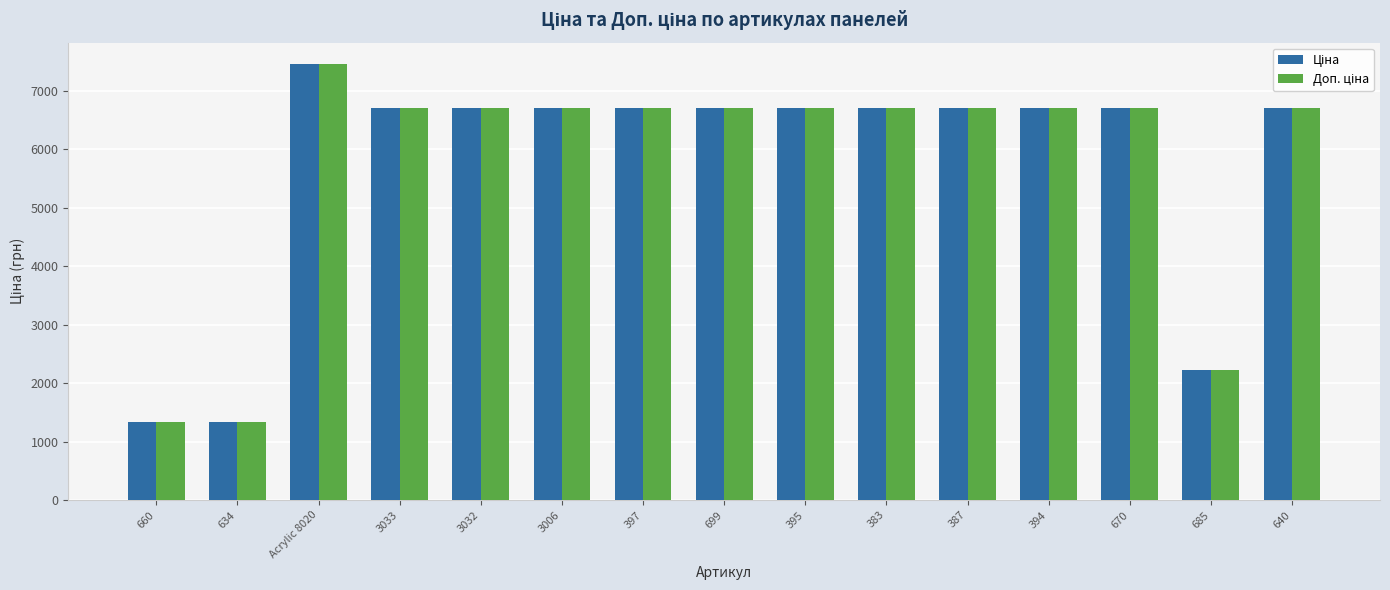

What is the label of the 6th bar from the left?

3006